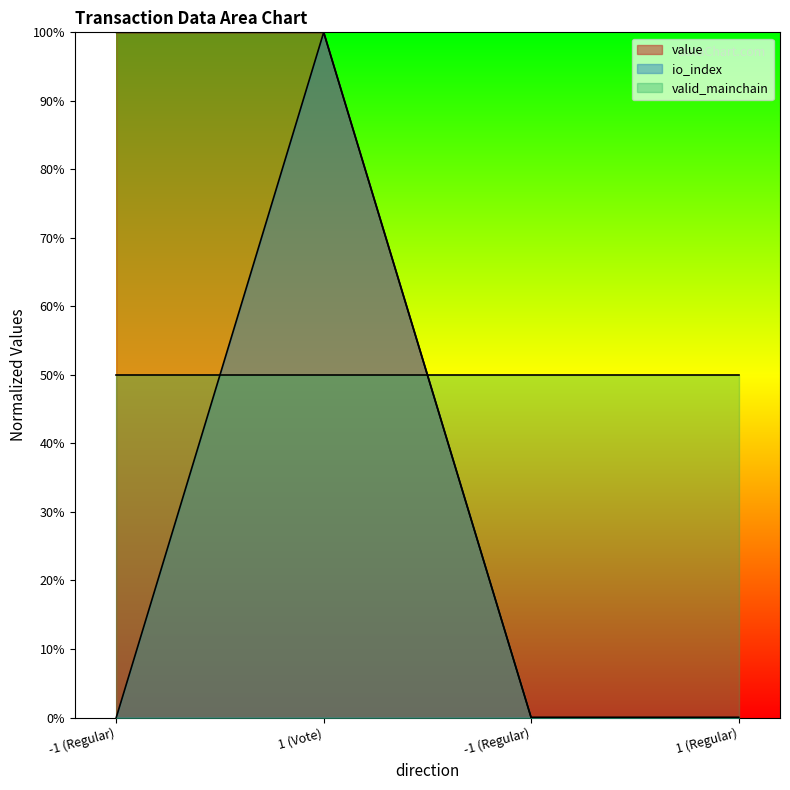

Where is value nearest to the value 0?

-1 (Regular)